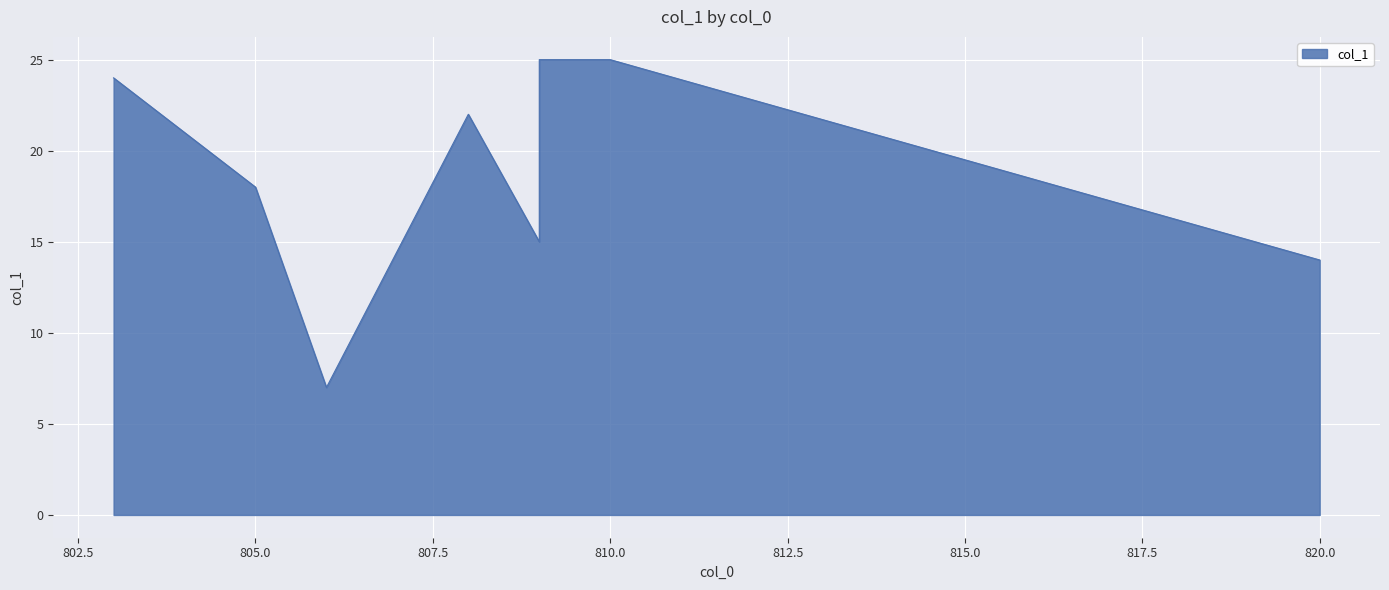

Which label corresponds to the smallest value in the chart?

806